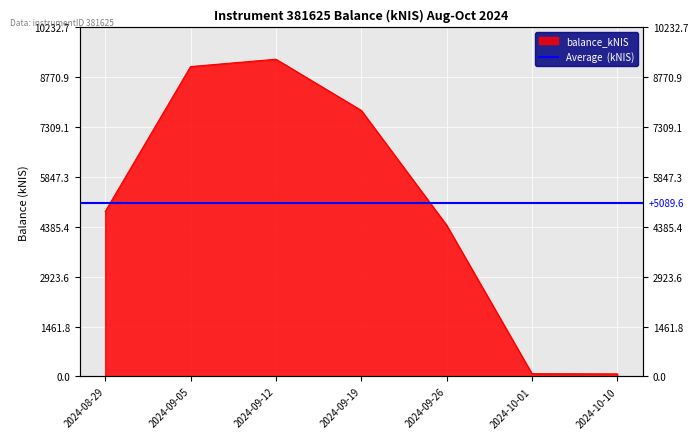

What is the minimum value shown in the chart?

76.8